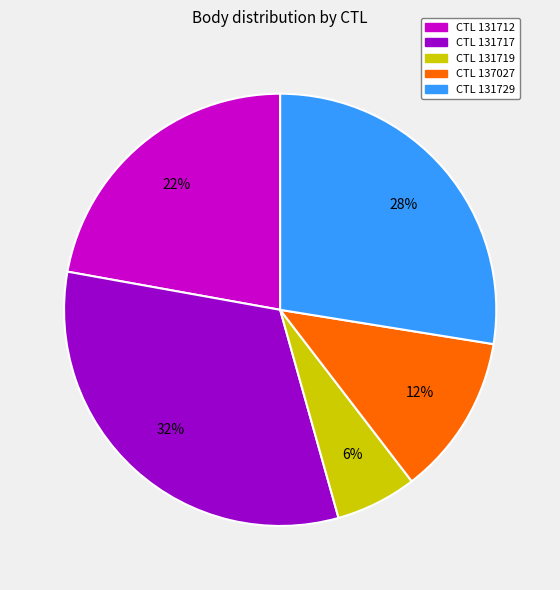

To the nearest percent, what is the average slice percentage?

20%